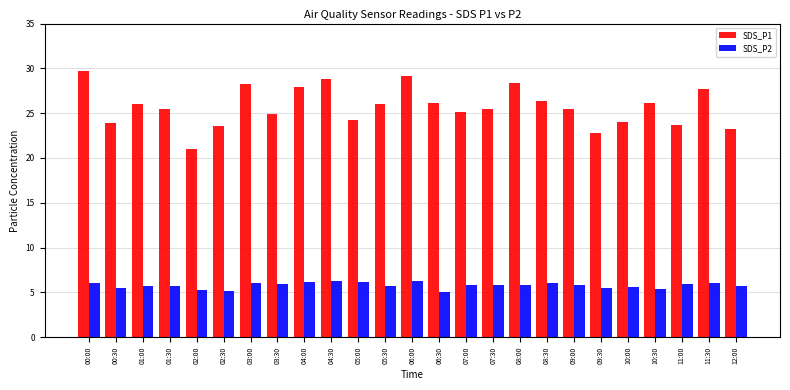

What is the difference between the maximum and minimum values in the SDS_P2 series?

1.3